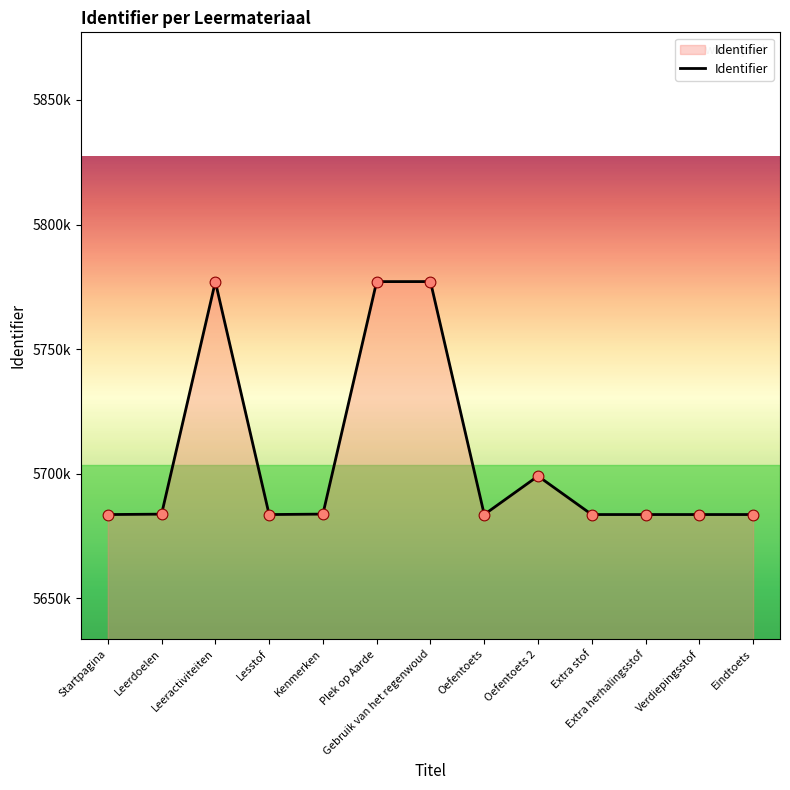

Is this an area chart (filled region under the line)?

Yes